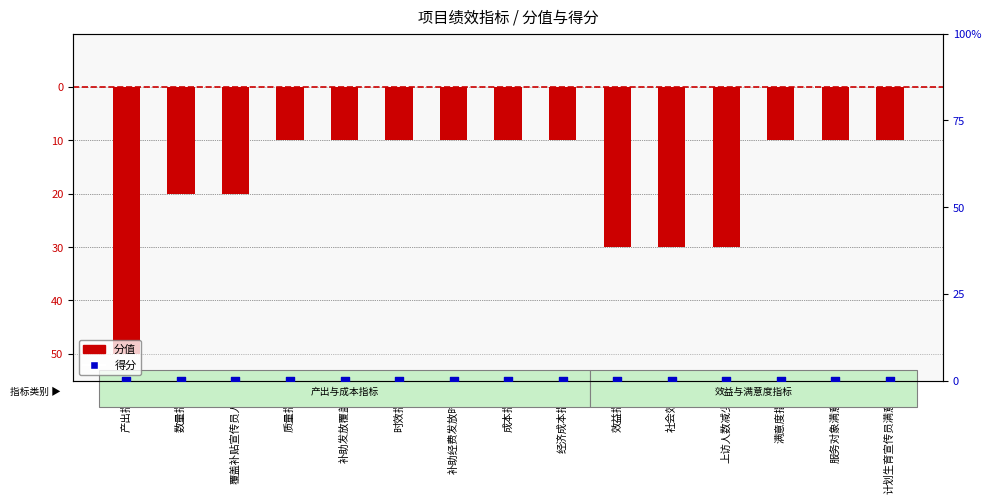

What are all the series names shown in the legend?

分值, 得分